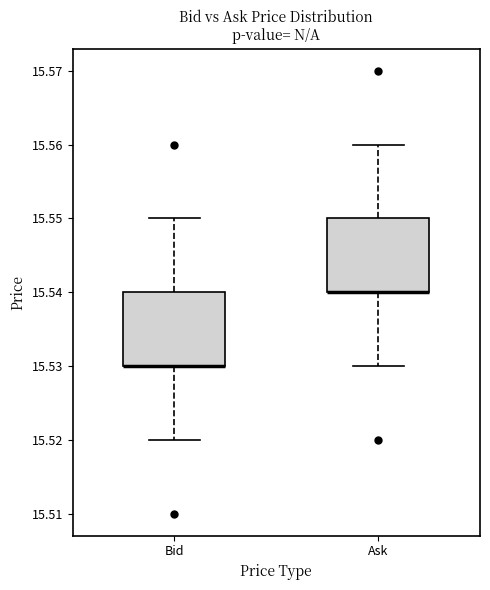

Where does the lower whisker of the box for Ask end on the y-axis? The values are not printed on the chart, so give them approximately, as read against the axis.

15.53